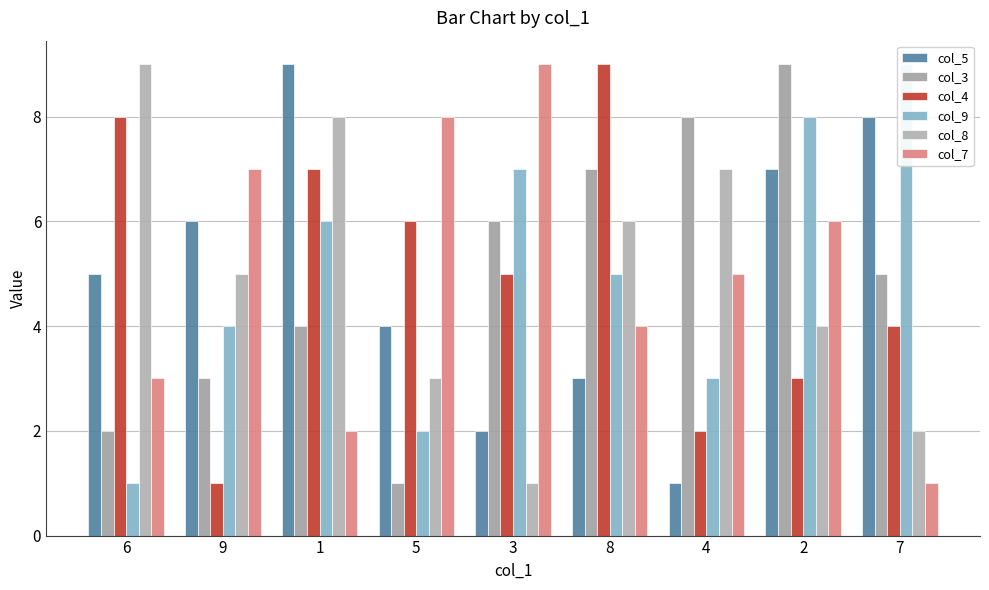

Between 2 and 7, which series saw the biggest shift?

col_7